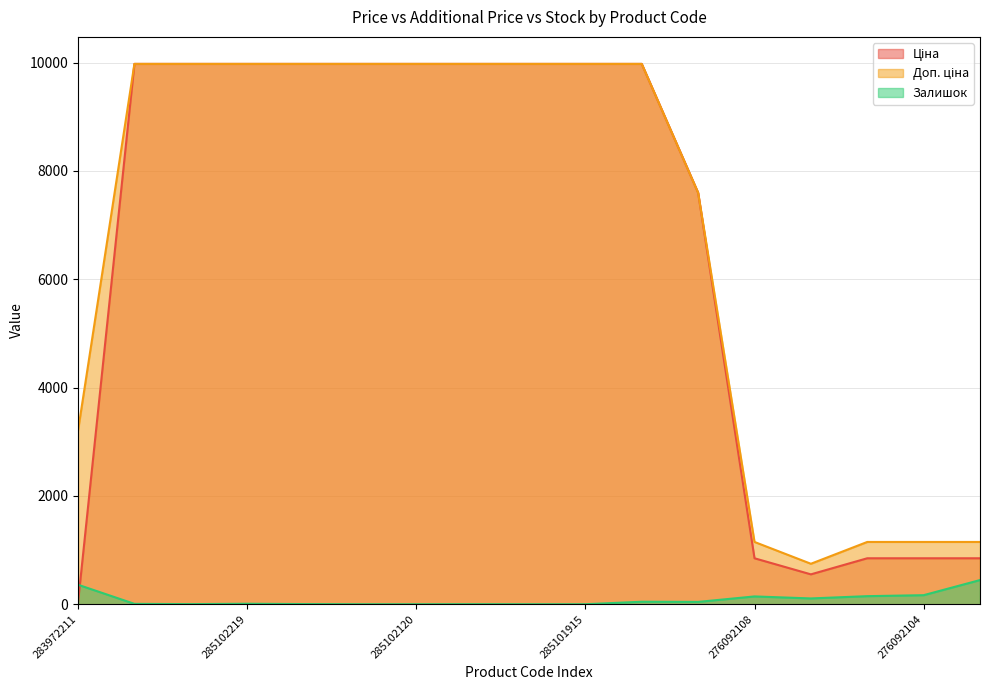

Does the chart display data point markers on the line(s)?

No